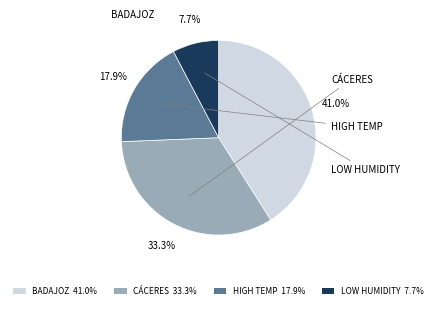

To the nearest percent, what is the average slice percentage?

25%